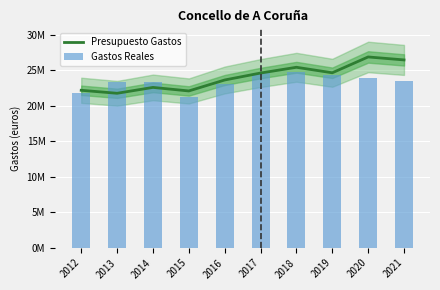

What is the minimum value shown in the chart?

21272066.3